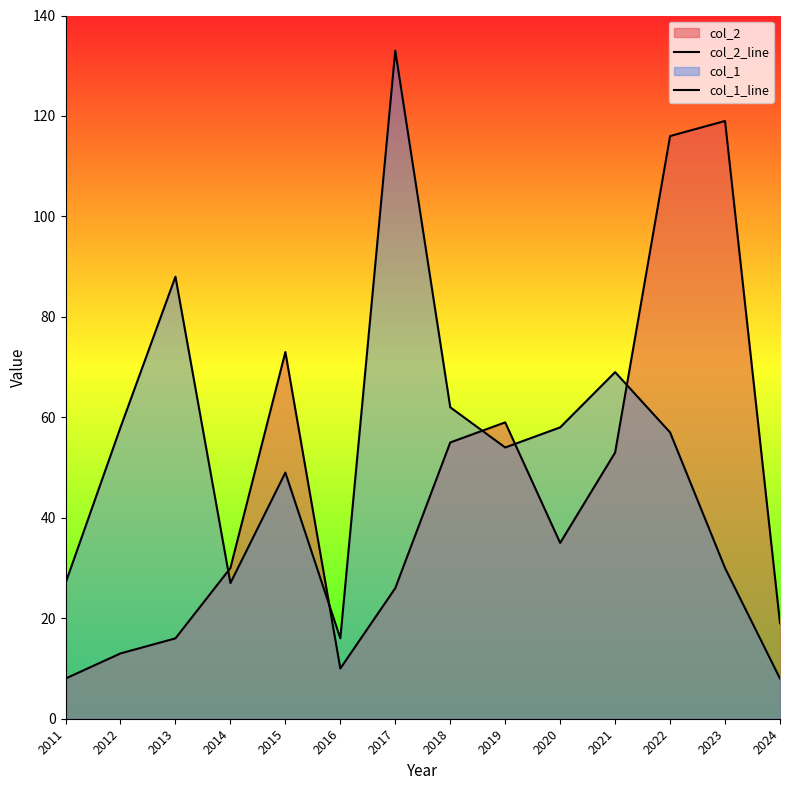

Count the number of categories in the chart.

14